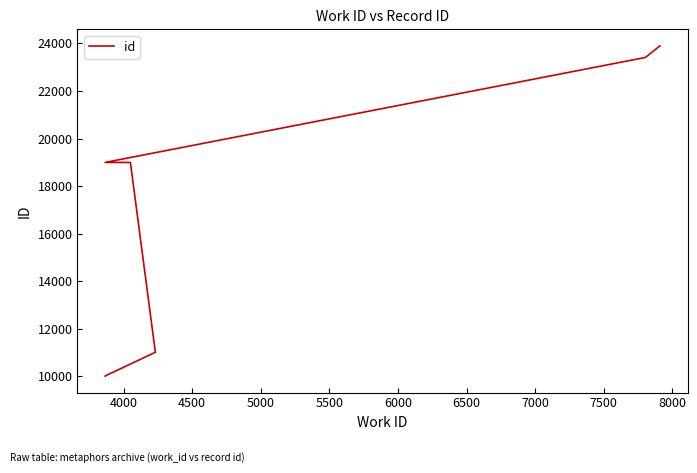

Reading left to right, list all the values displayed in this chart.

10017	10023	11018	18996	18998	23411	23898